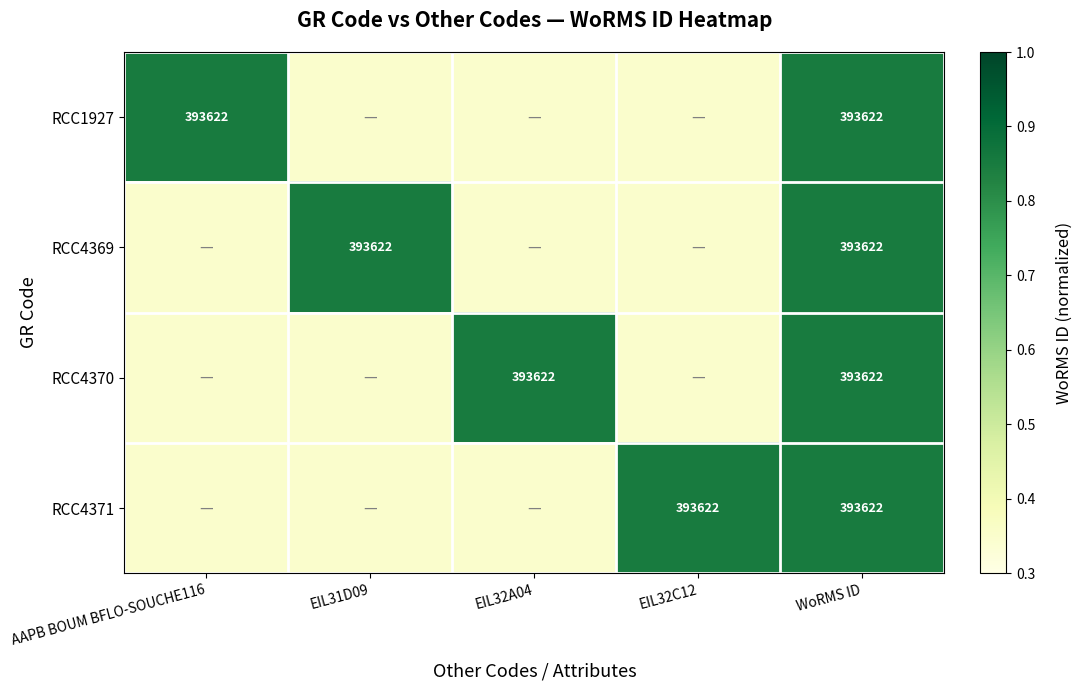

What is the difference between the highest and lowest values at EIL32C12?

0.5